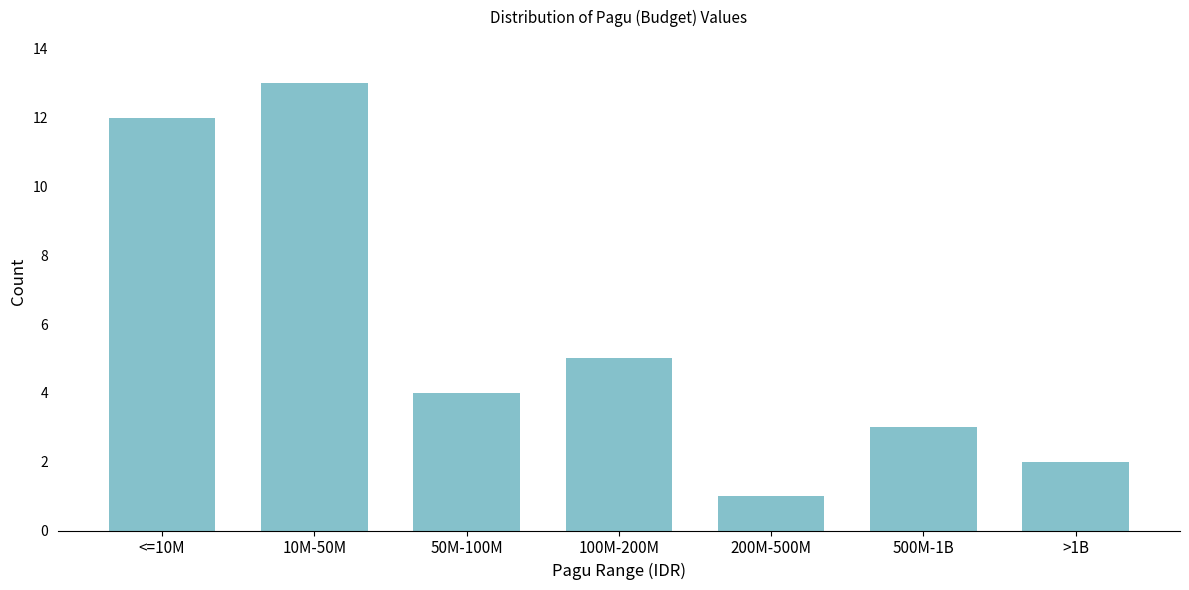

Reading right to left, list all the values displayed in this chart.

2	3	1	5	4	13	12